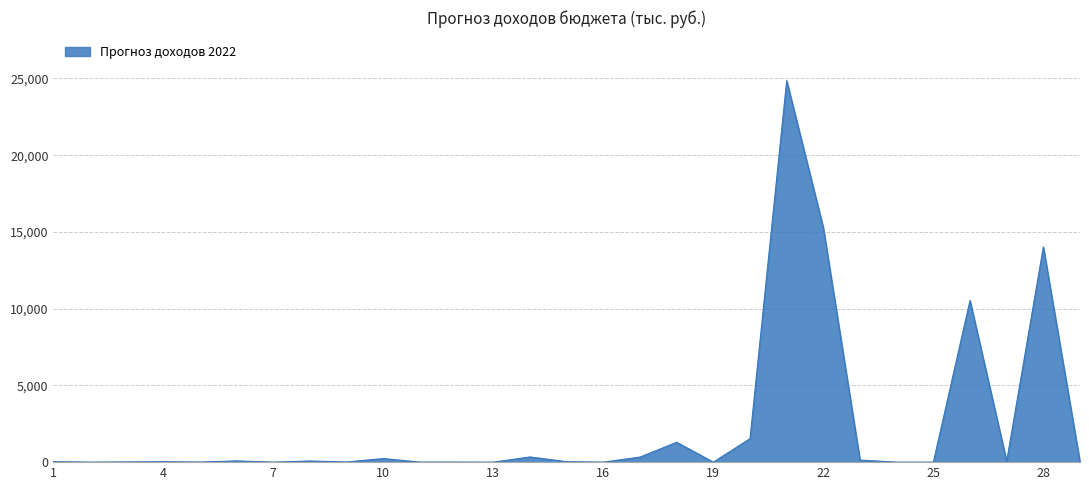

What is the difference between the maximum and minimum values?

24856.2